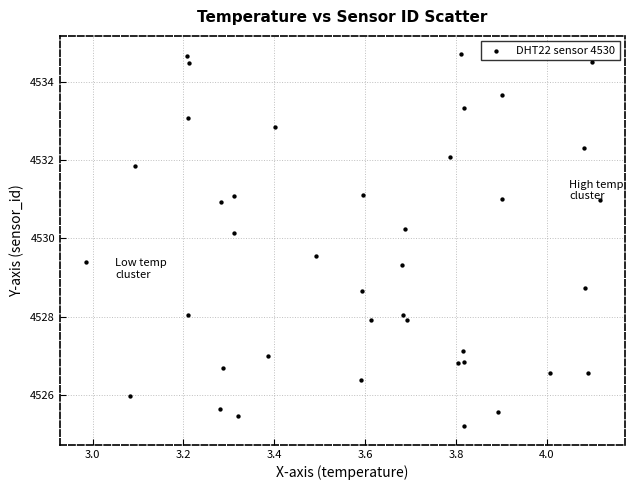

What is the range of Y values (max minus min)?

9.5